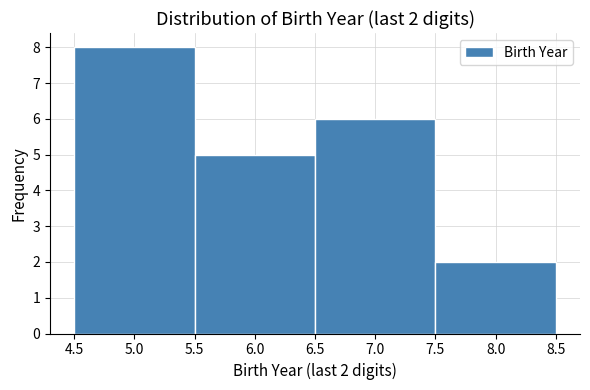

Which range on the x-axis has the tallest bar?

4.5 to 5.5